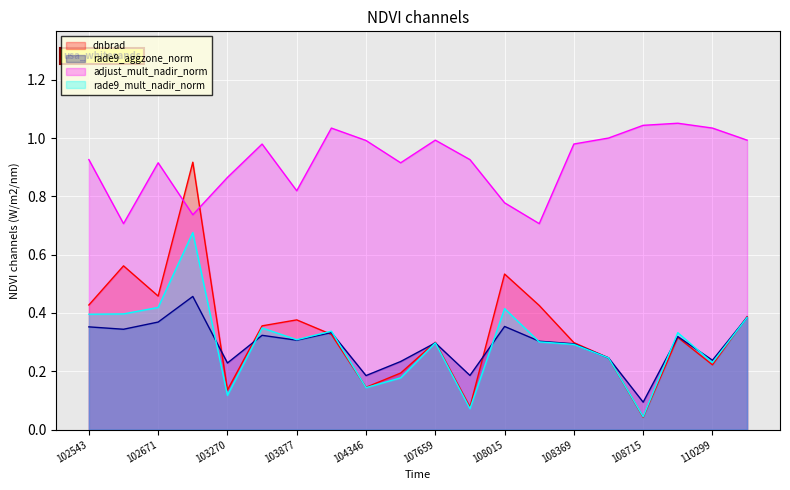

Does the chart display data point markers on the line(s)?

No